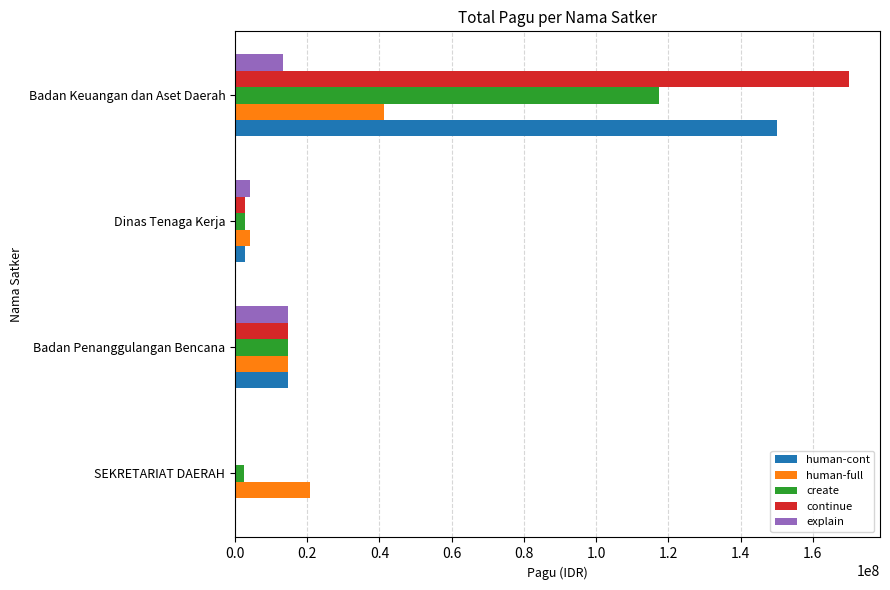

Is the value of explain at Badan Keuangan dan Aset Daerah greater than the value of continue at Badan Keuangan dan Aset Daerah?

No